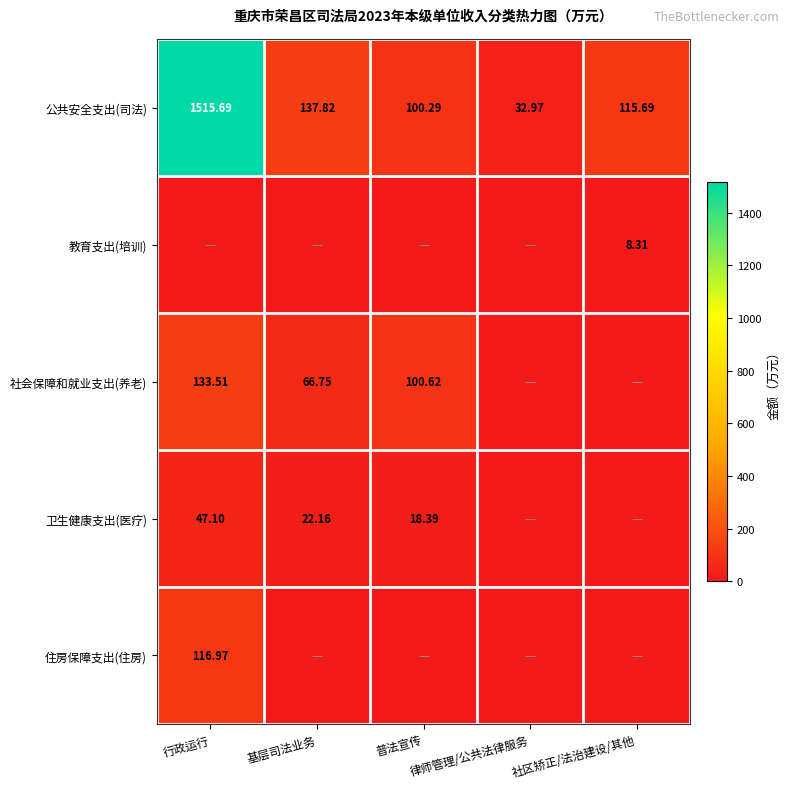

What is the sum of the 教育支出(培训) values at 基层司法业务 and 社区矫正/法治建设/其他?

8.3